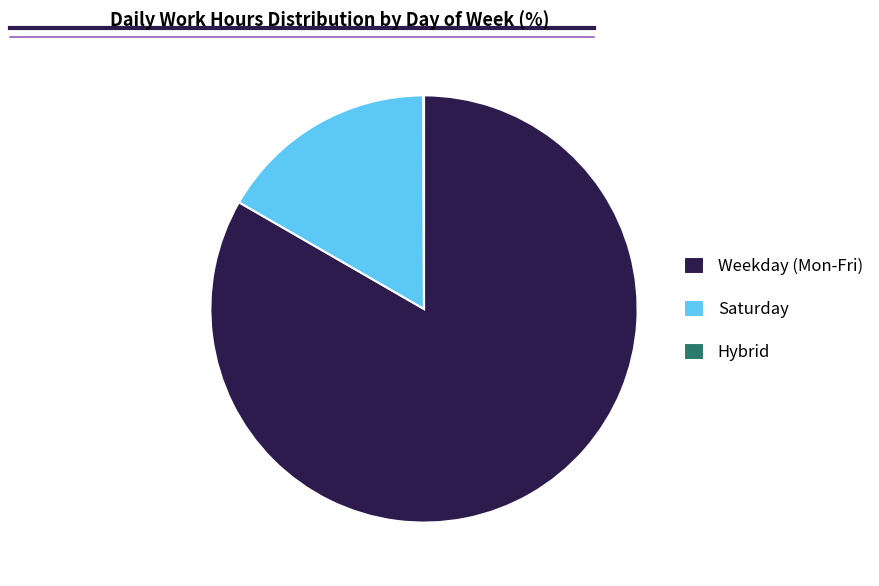

Is there any slice that represents more than half of the pie?

Yes